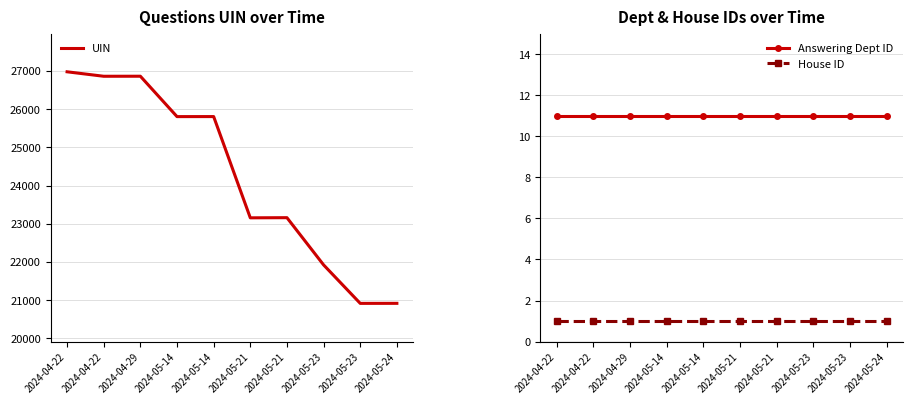

What is the value of the UIN point at the 6th from the left?

23154